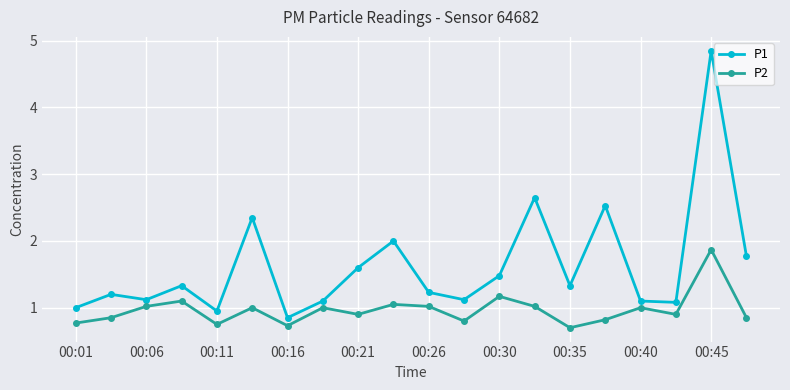

What is the value of the P1 point at the 1st from the left?

1.0